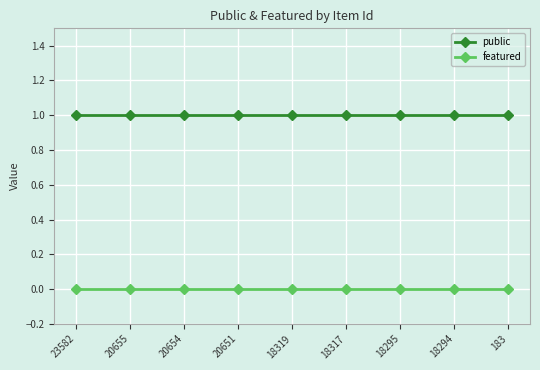

Reading left to right, list all the values displayed in this chart.

public: 1	1	1	1	1	1	1	1	1
featured: 0	0	0	0	0	0	0	0	0